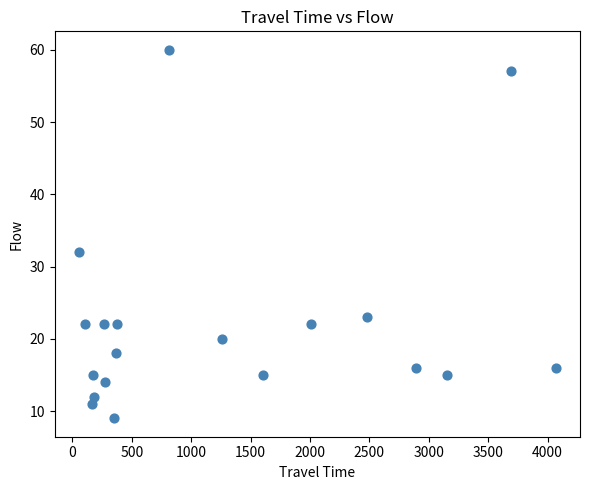

What Y value in the scatter plot is closest to 34?

32